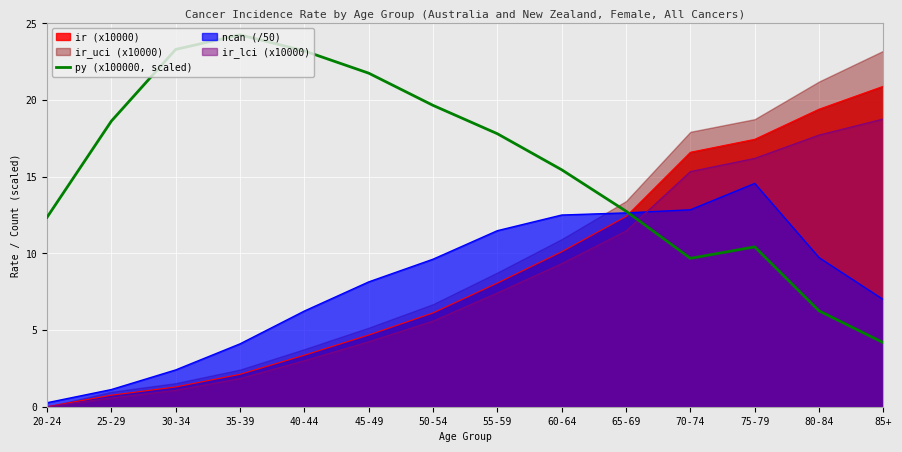

Reading left to right, extract all data points from this chart.

20-24=12.3	25-29=18.6	30-34=23.3	35-39=24.2	40-44=23.2	45-49=21.8	50-54=19.7	55-59=17.8	60-64=15.4	65-69=12.8	70-74=9.7	75-79=10.4	80-84=6.2	85+=4.2